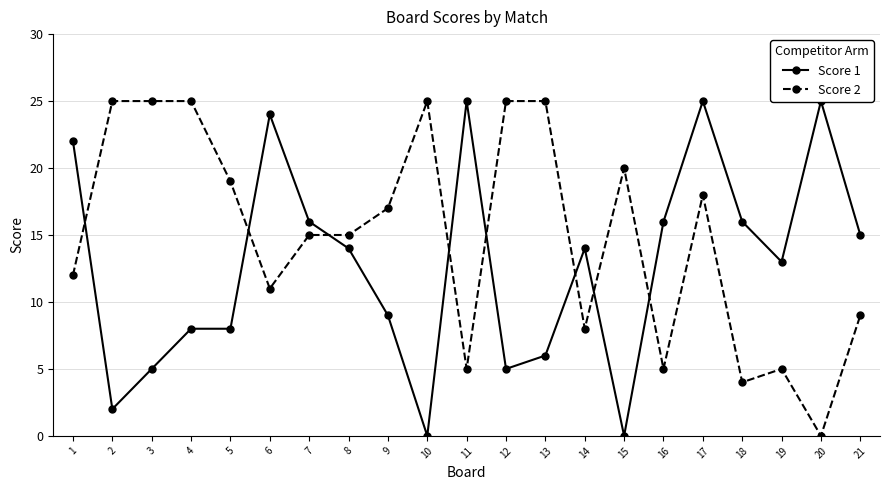

Reading right to left, list all the values displayed in this chart.

Score 1: 15	25	13	16	25	16	0	14	6	5	25	0	9	14	16	24	8	8	5	2	22
Score 2: 9	0	5	4	18	5	20	8	25	25	5	25	17	15	15	11	19	25	25	25	12